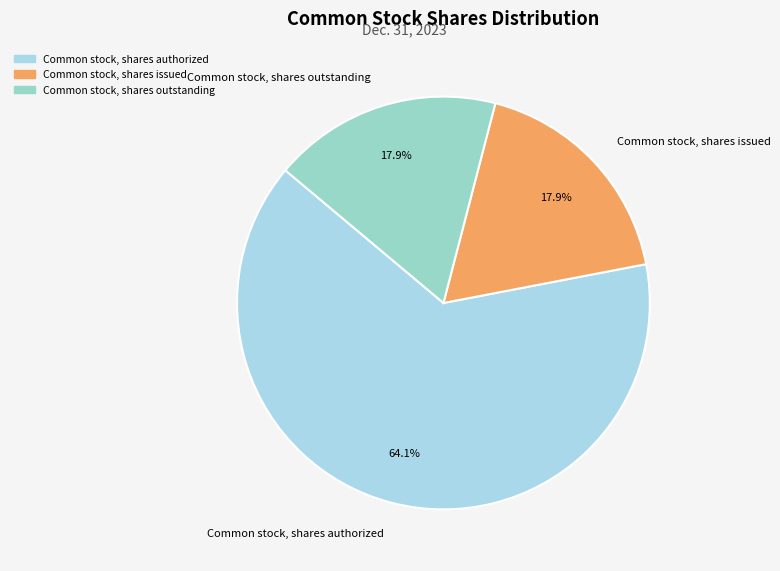

To the nearest percent, what is the combined percentage of Common stock, shares outstanding and Common stock, shares issued?

36%